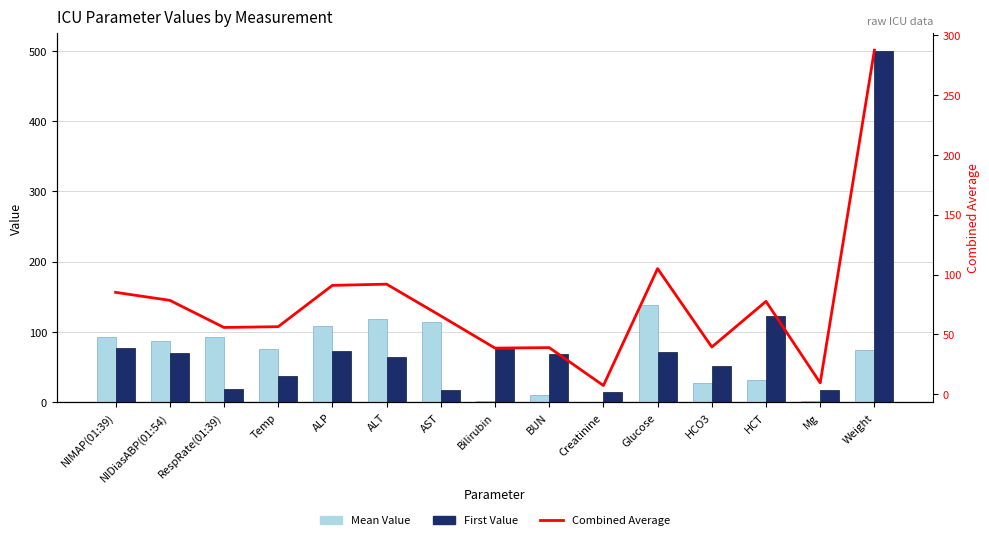

At which category does the chart reach its peak across all series?

Weight